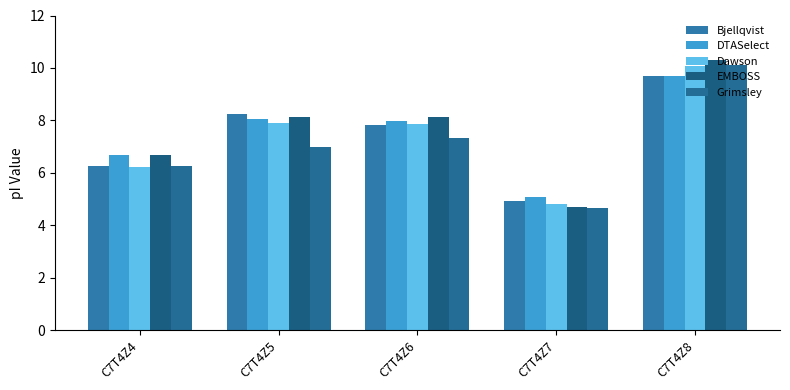

What is the value of the Bjellqvist bar at the 1st from the left?

6.2